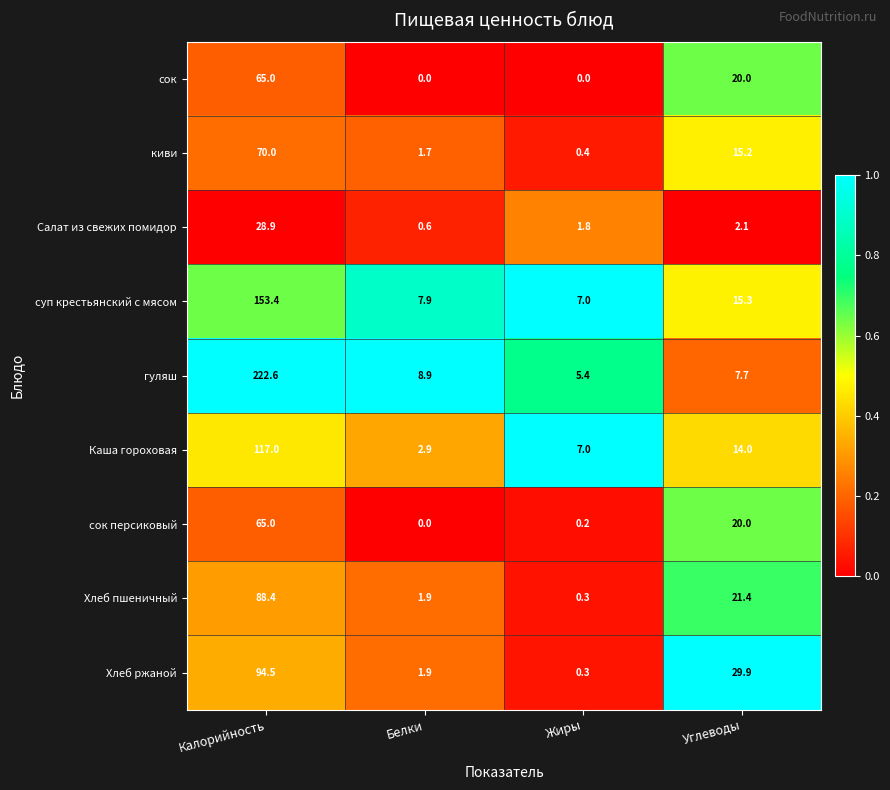

At which category is the sum across all series the highest?

Калорийность